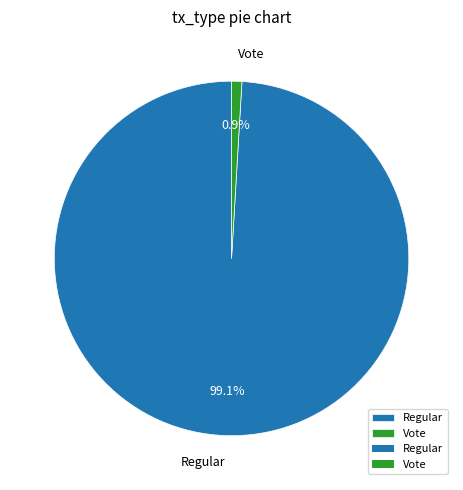

Approximately how many times larger is the value at Regular compared to Vote?

106.0